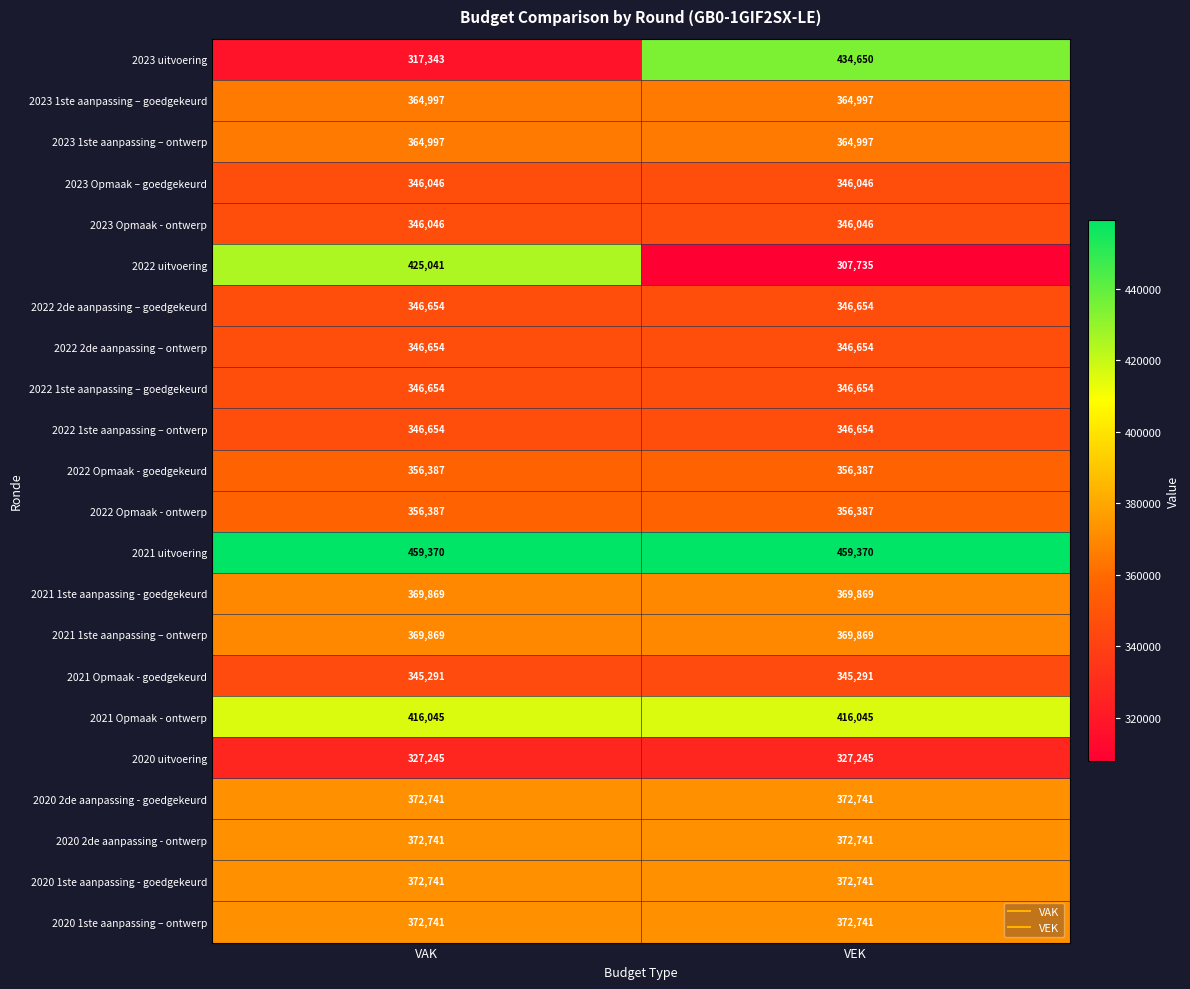

What is the maximum value shown in the chart?

459370